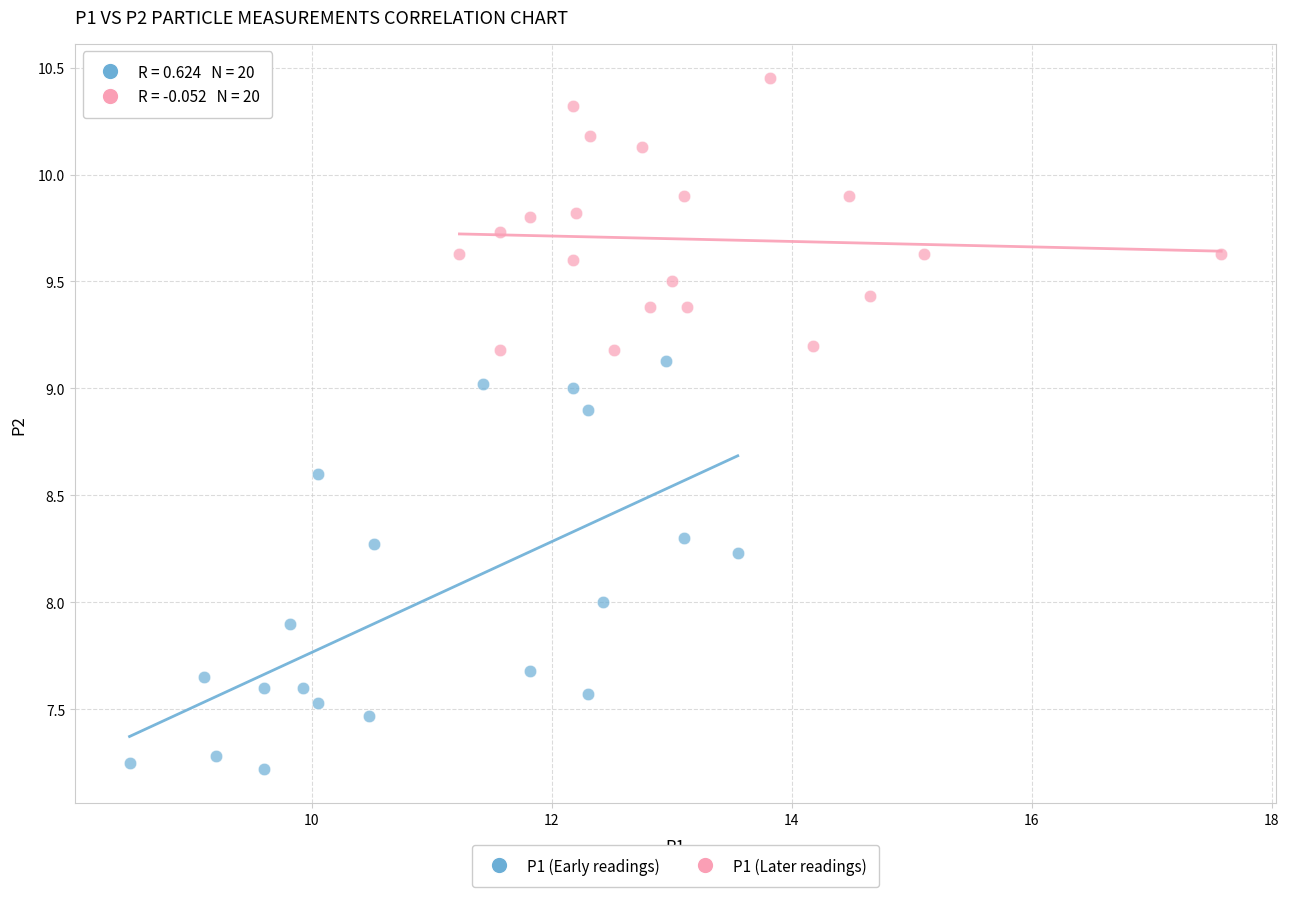

Which series reaches the minimum Y coordinate?

P1 (Early readings)